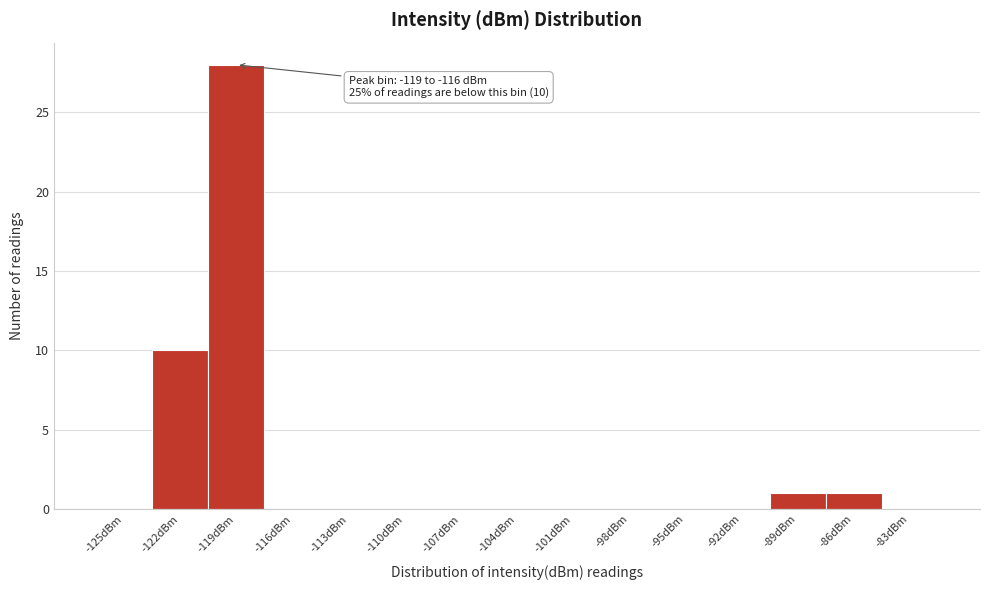

Reading left to right, extract all data points from this chart.

-125dBm=0	-122dBm=10	-119dBm=28	-116dBm=0	-113dBm=0	-110dBm=0	-107dBm=0	-104dBm=0	-101dBm=0	-98dBm=0	-95dBm=0	-92dBm=0	-89dBm=1	-86dBm=1	-83dBm=0